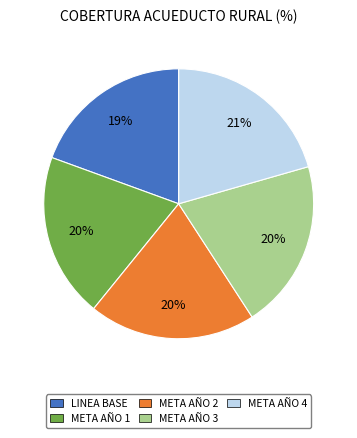

How many slices are in this pie chart?

5